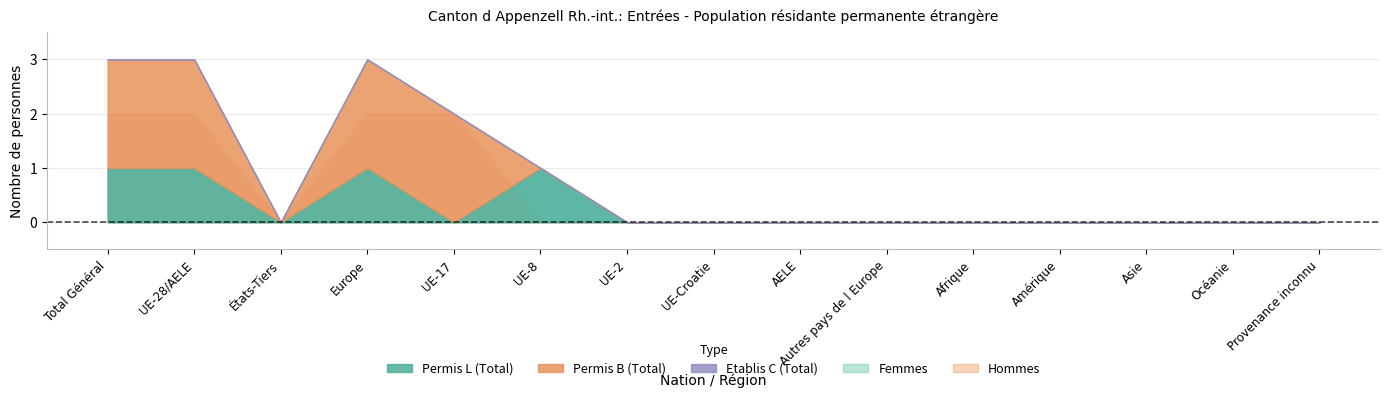

What is the value of the Total (Permis B) point at the 5th from the left?

2